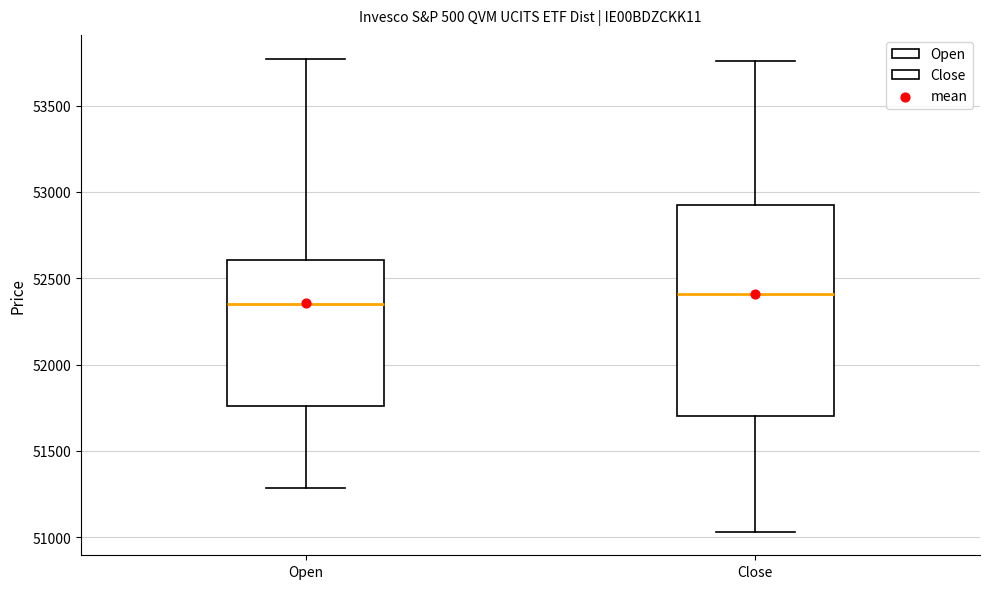

Which box has the lowest median line?

Open